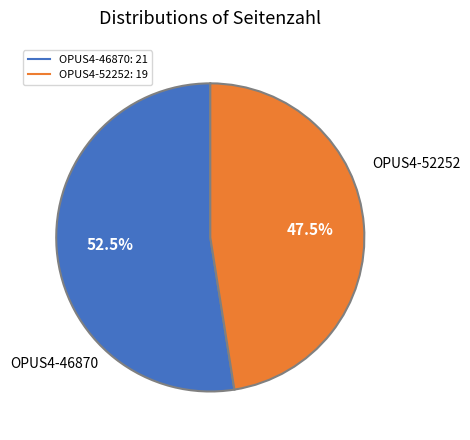

How many slices are in this pie chart?

2